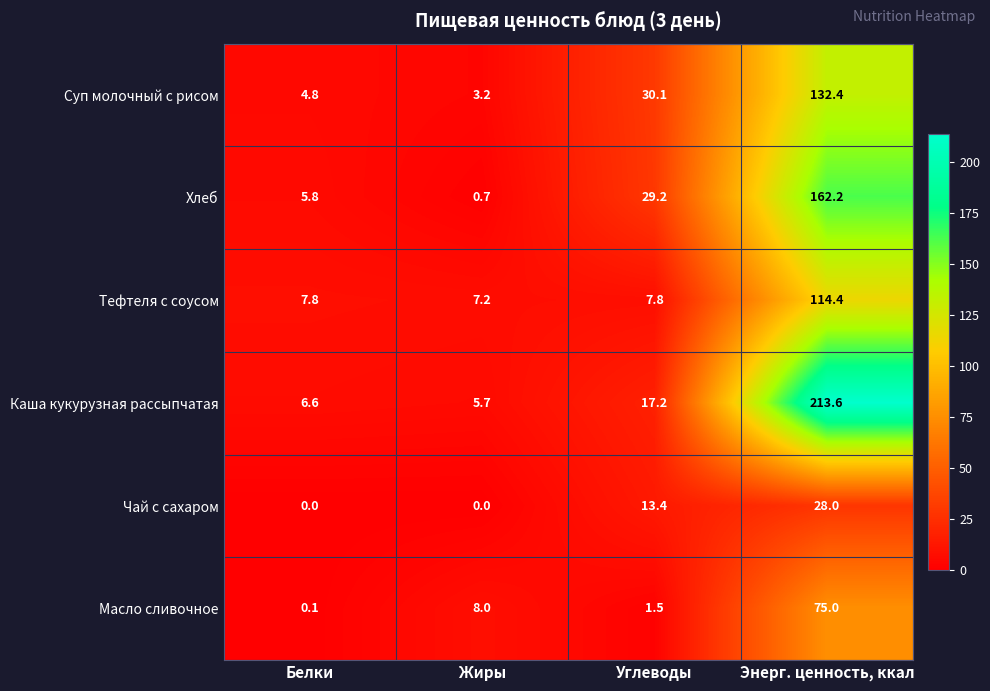

Reading left to right, list all the values displayed in this chart.

Суп молочный с рисом: Белки=4.8	Жиры=3.2	Углеводы=30.1	Энерг. ценность, ккал=132.4
Хлеб: Белки=5.8	Жиры=0.7	Углеводы=29.2	Энерг. ценность, ккал=162.2
Тефтеля с соусом: Белки=7.8	Жиры=7.2	Углеводы=7.8	Энерг. ценность, ккал=114.4
Каша кукурузная рассыпчатая: Белки=6.6	Жиры=5.7	Углеводы=17.2	Энерг. ценность, ккал=213.6
Чай с сахаром: Белки=0.0	Жиры=0.0	Углеводы=13.4	Энерг. ценность, ккал=28.0
Масло сливочное: Белки=0.1	Жиры=8.0	Углеводы=1.5	Энерг. ценность, ккал=75.0